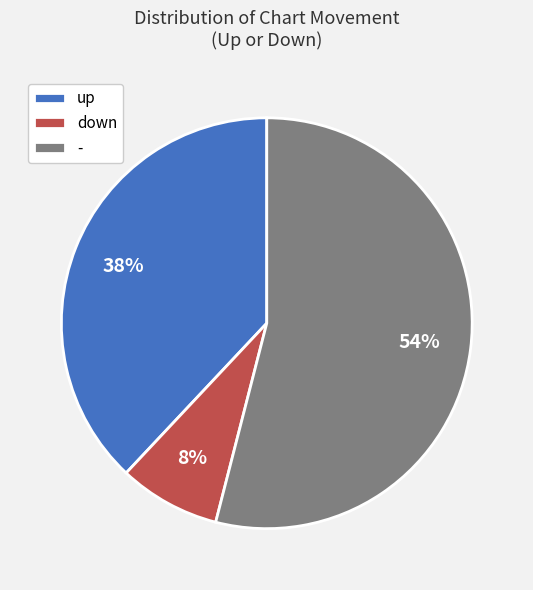

Is up the majority of the pie?

No